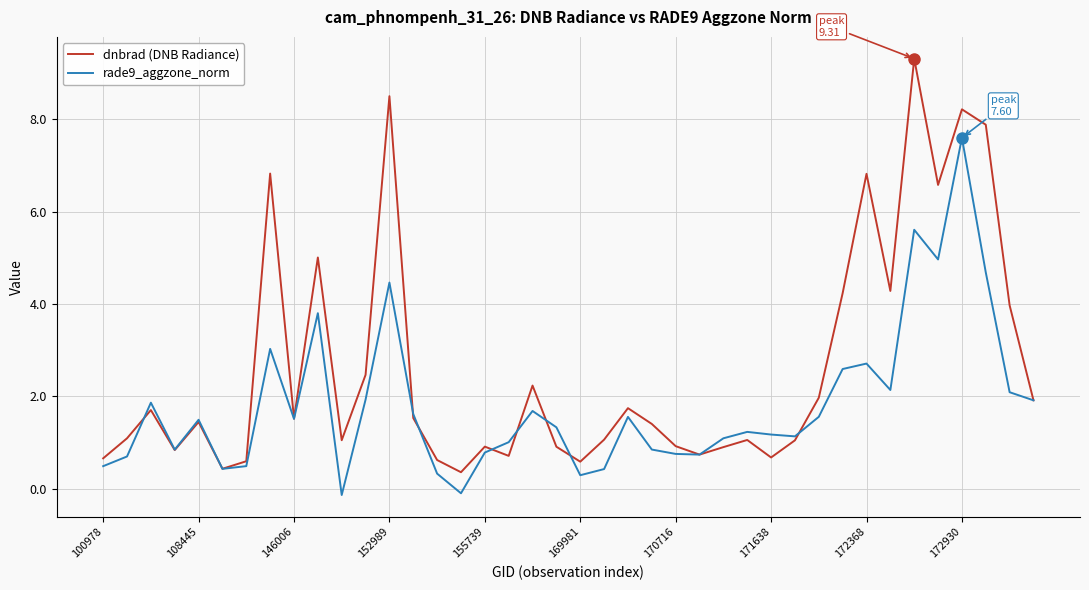

What is the highest value of the dnbrad (DNB Radiance) series?

9.3